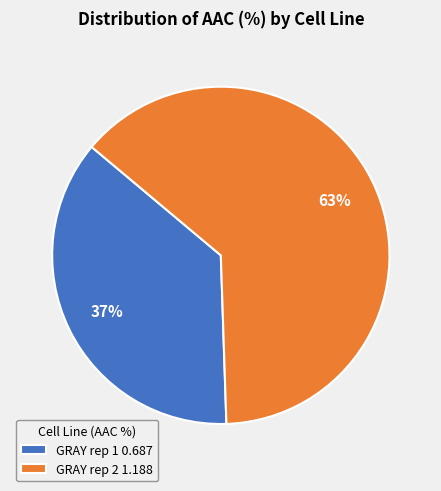

True or false: GRAY rep 2 accounts for 69% of the total.

False